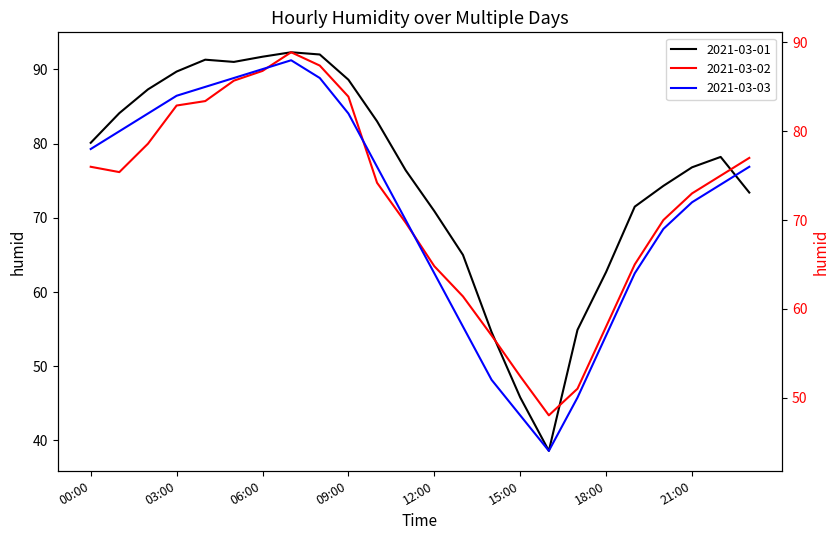

How many values in the 2021-03-01 series exceed 78?

12